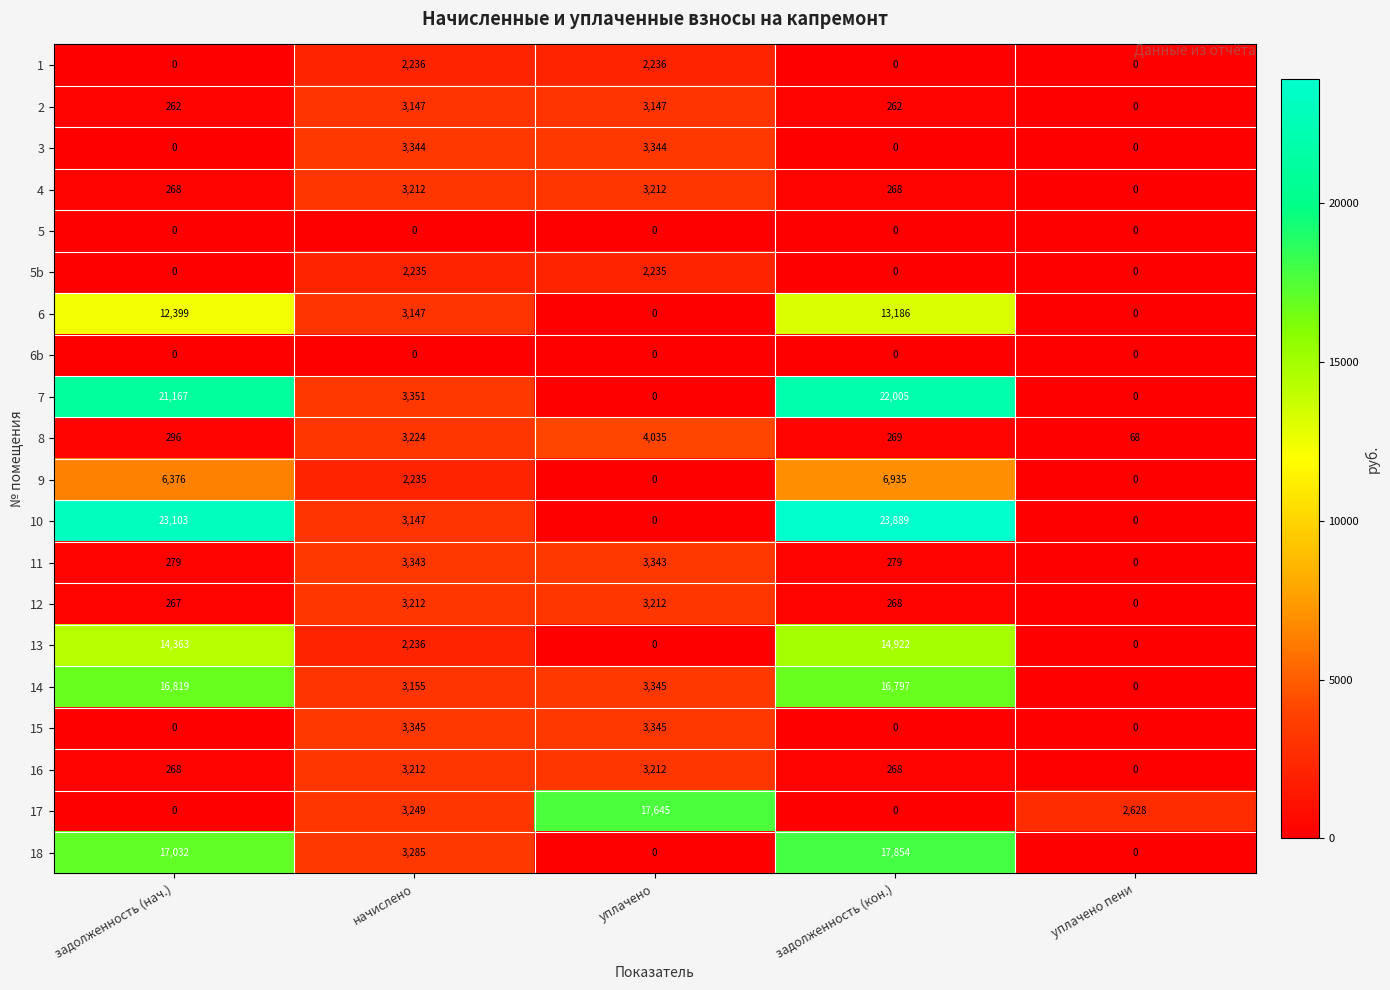

What is the sum of the 1 values at уплачено and начислено?

4472